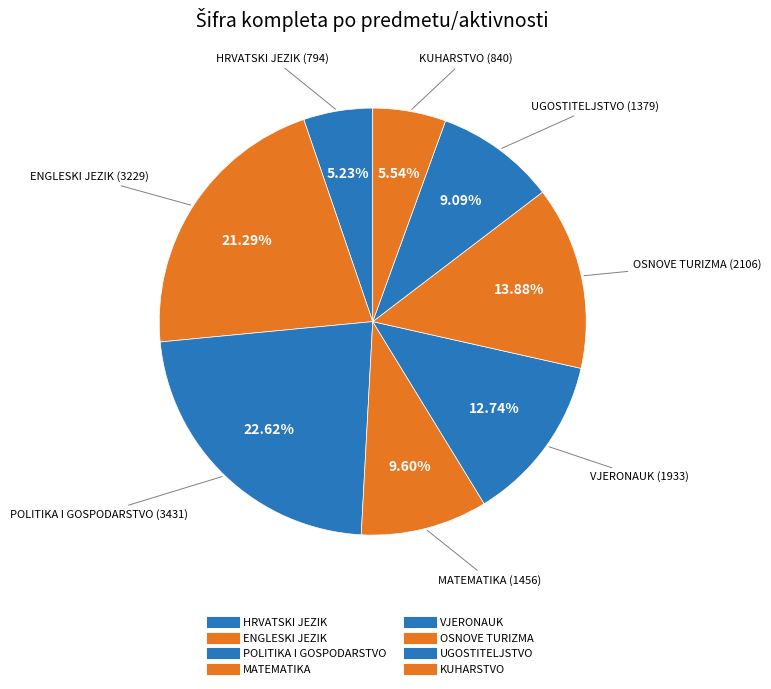

Is the sum of VJERONAUK and HRVATSKI JEZIK greater than half?

No